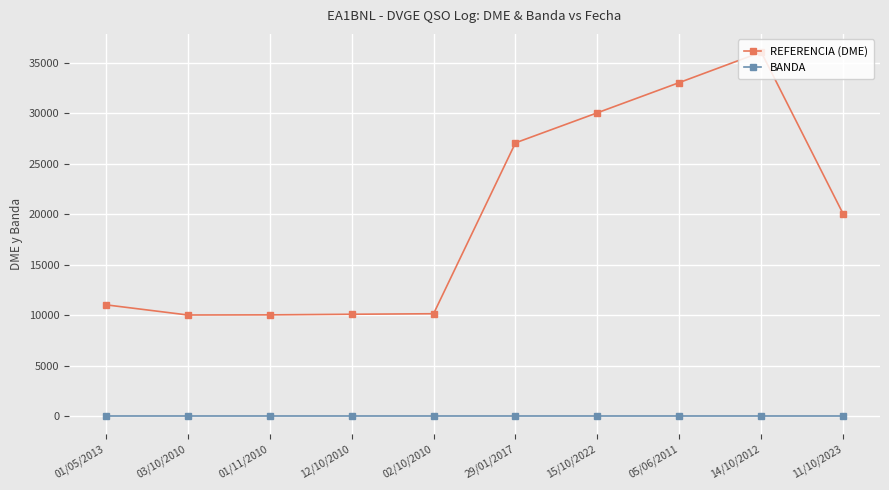

Is the value of REFERENCIA (DME) at 05/06/2011 greater than the value of BANDA at 14/10/2012?

Yes